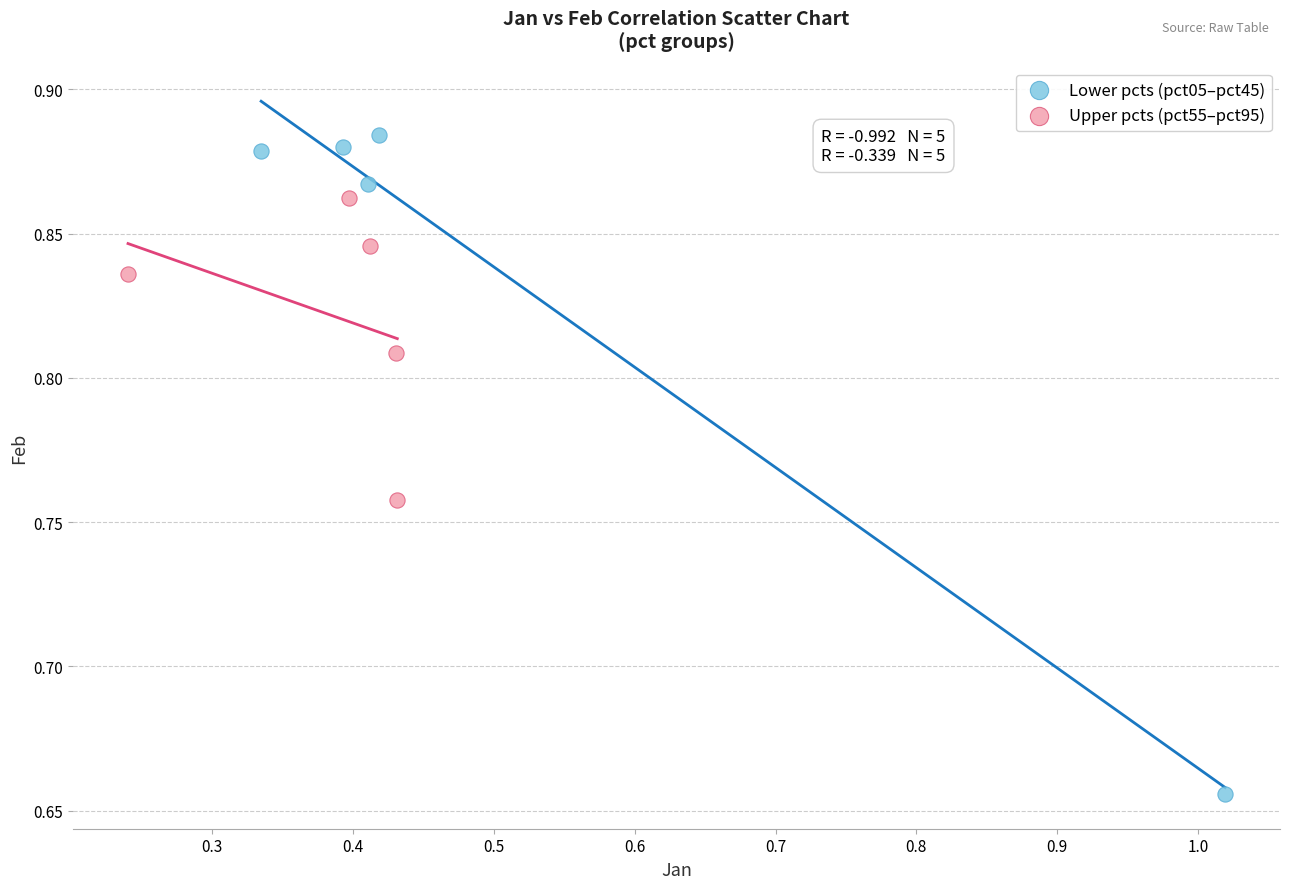

Which series has the largest Y range (max minus min)?

Lower pcts (pct05–pct45)